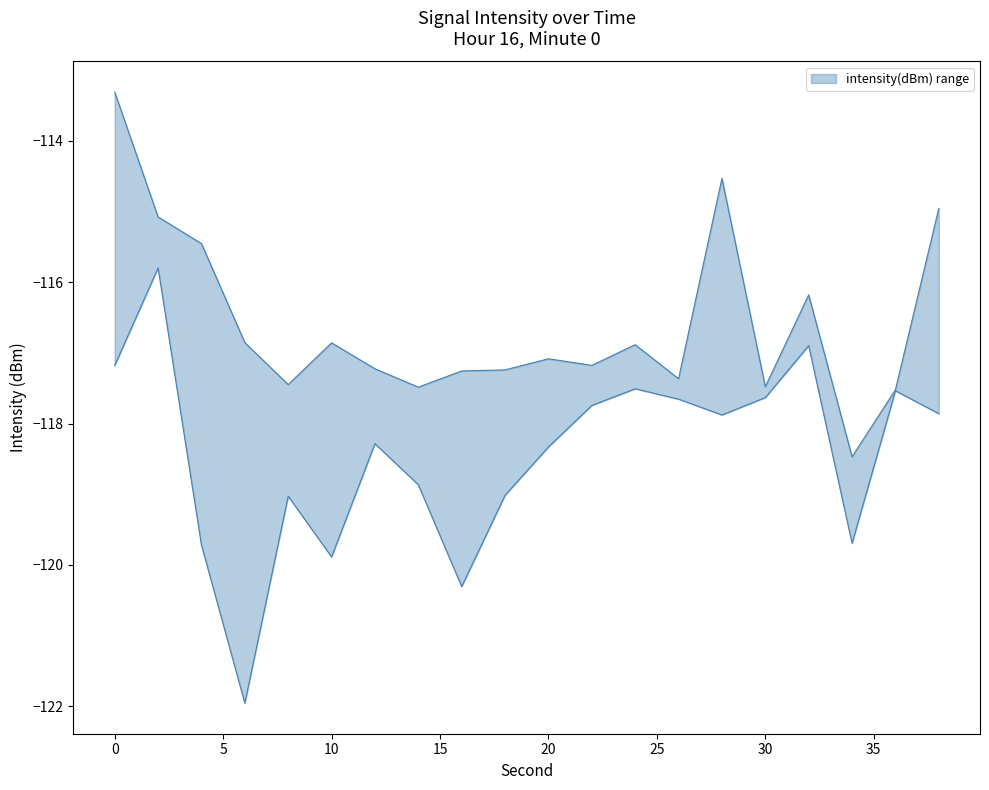

Does the chart display data point markers on the line(s)?

No